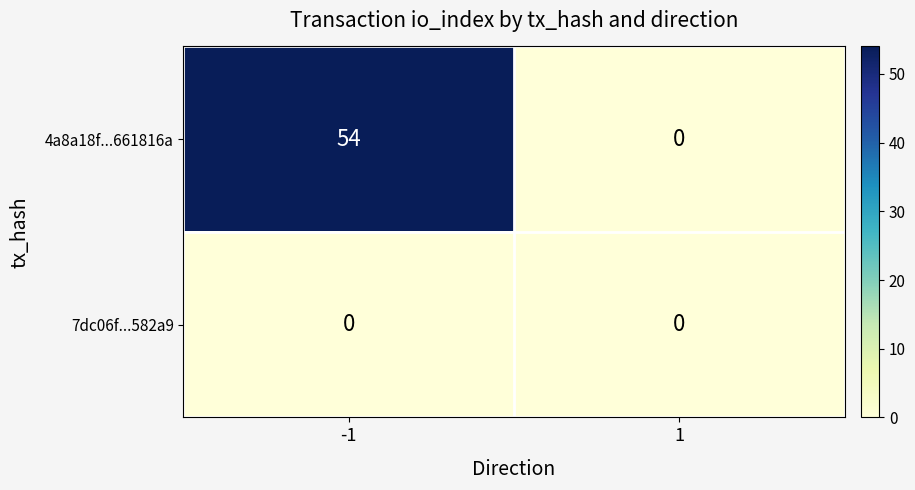

Which series has the widest spread of values?

4a8a18f...661816a